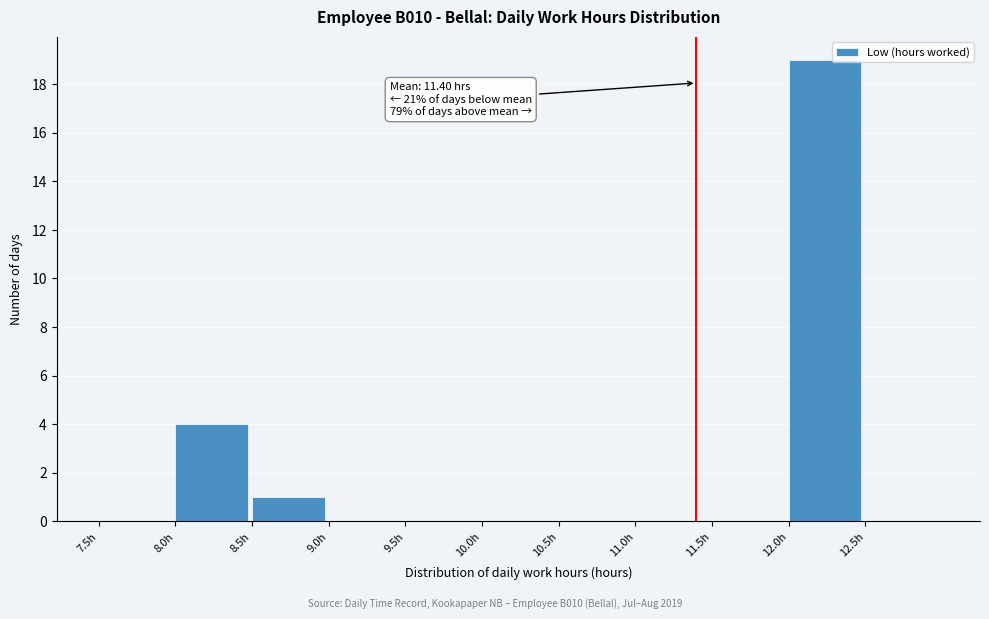

Over which range of the x-axis is the bar tallest?

12.0 to 12.5